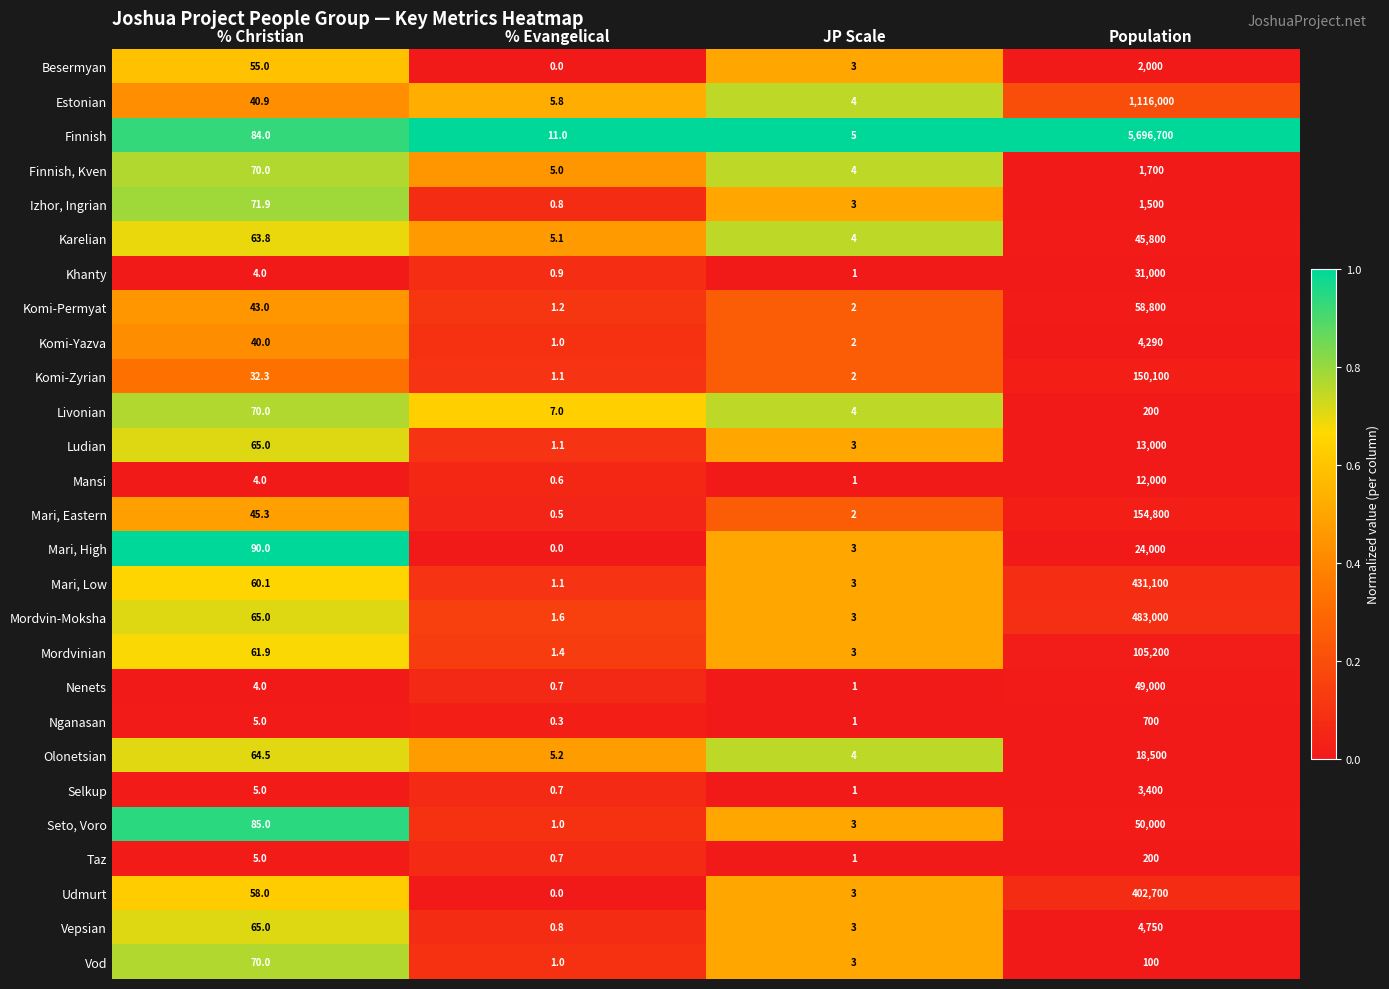

The value of Karelian at % Christian is 63.8. True or false?

True